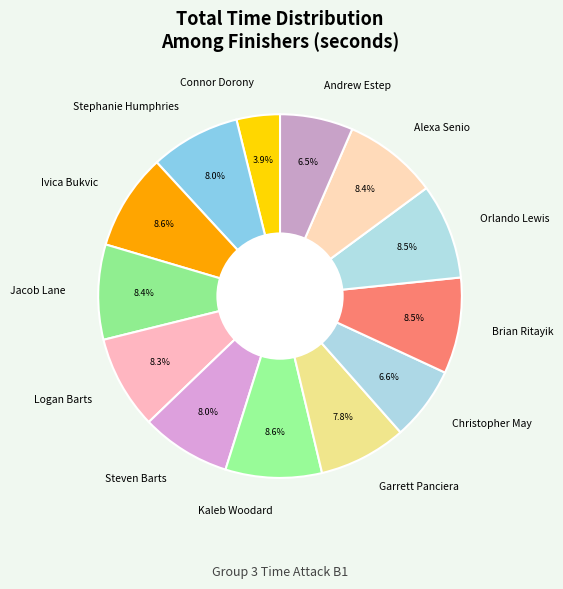

To the nearest percent, what portion does Christopher May represent?

7%